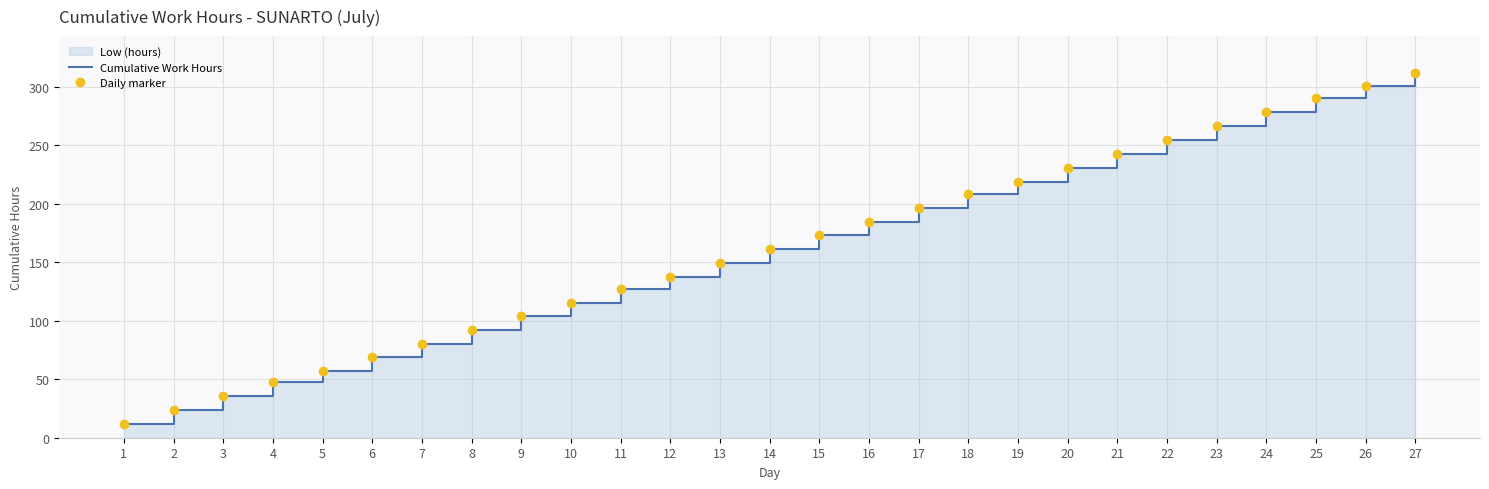

True or false: Cumulative Work Hours has more than 2 points higher than both neighbors.

False